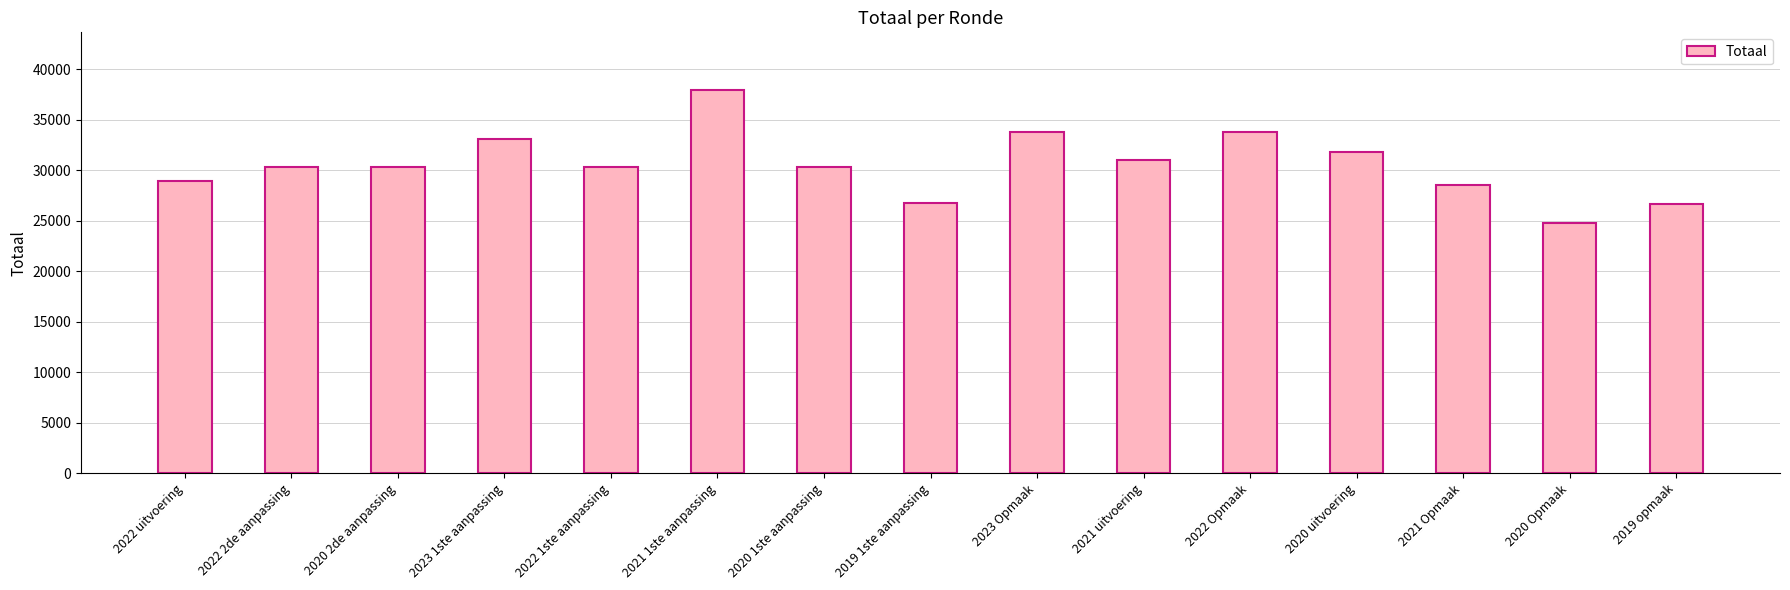

What is the sum of the values at 2020 1ste aanpassing and 2022 2de aanpassing?

60657